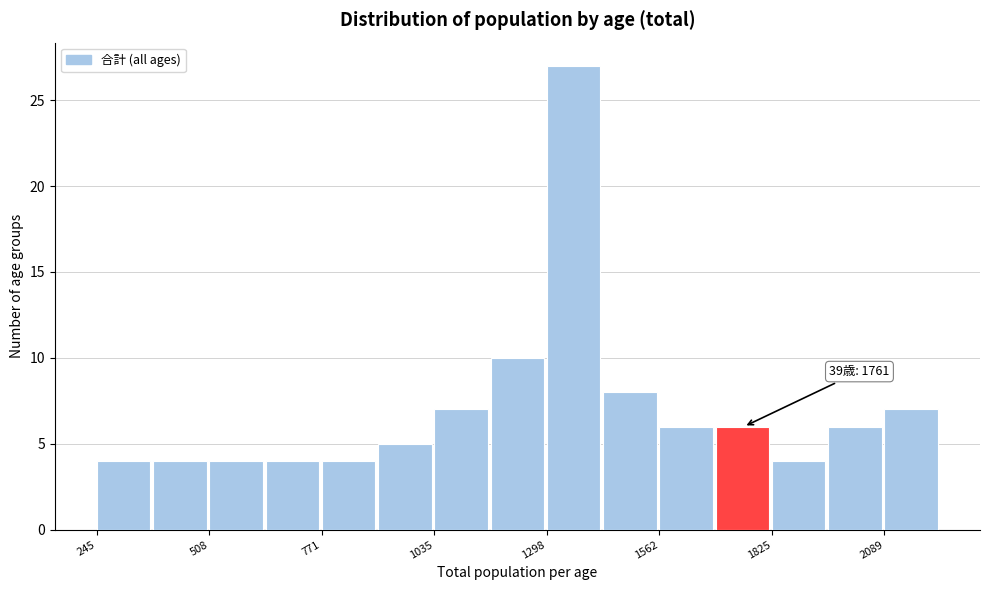

Around what value on the x-axis is the tallest bar? Give the approximate position of its centre, as read against the axis.

1350